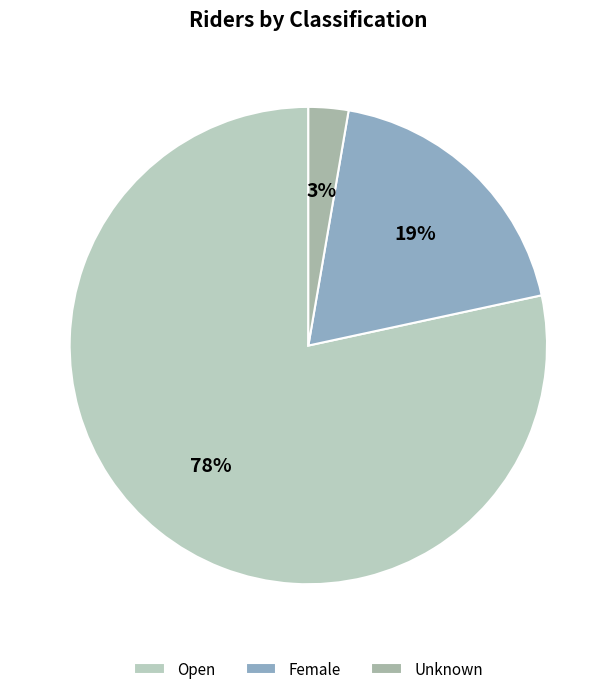

Is there a majority slice in this chart?

Yes